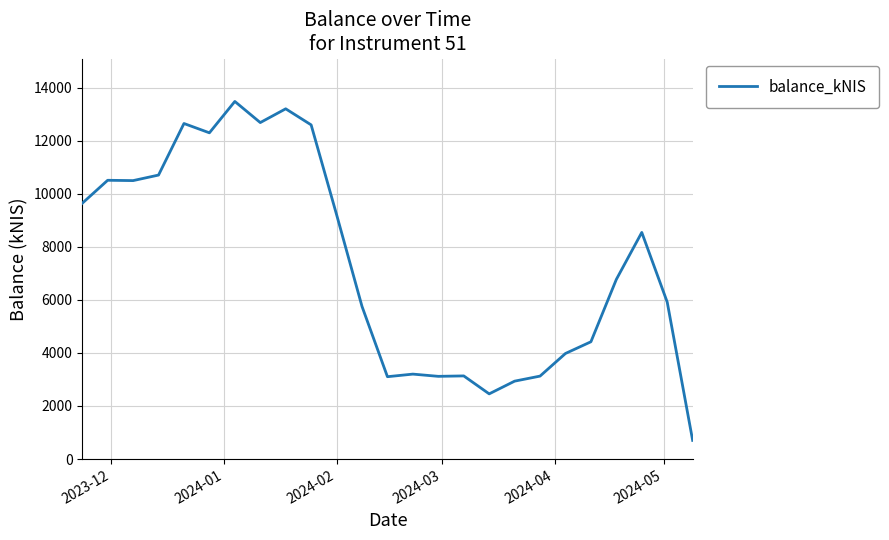

What is the difference between the maximum and minimum values?

12776.4